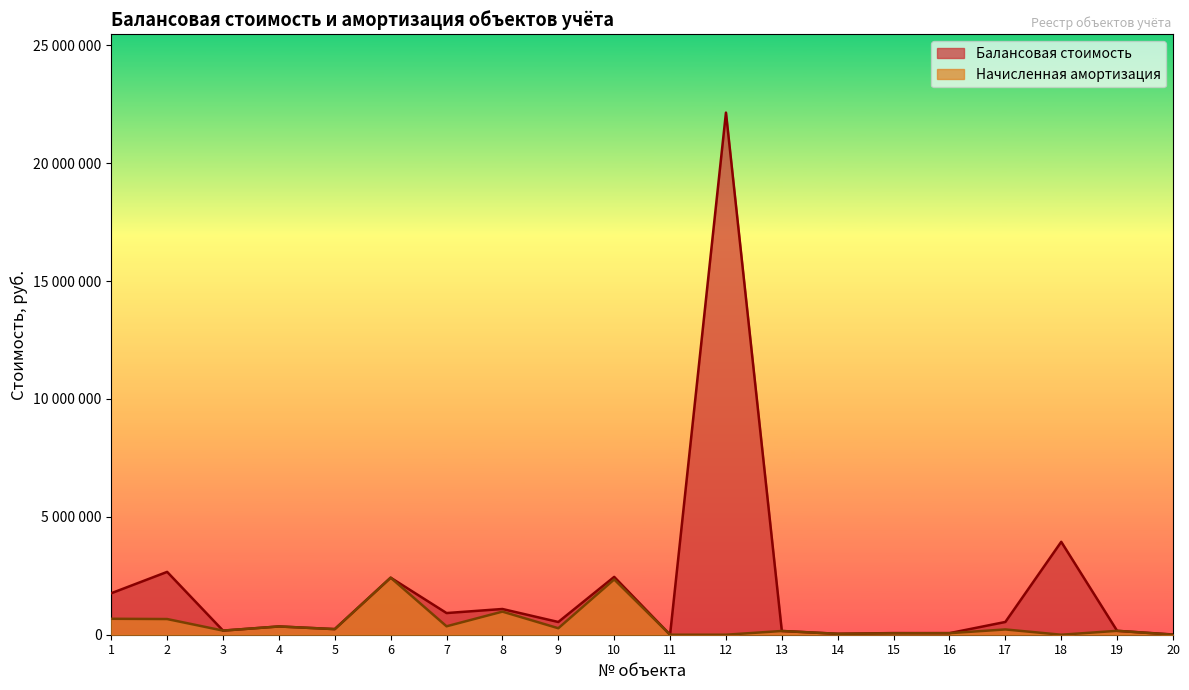

The Балансовая стоимость series shows 5282739.9 at 18. True or false?

False